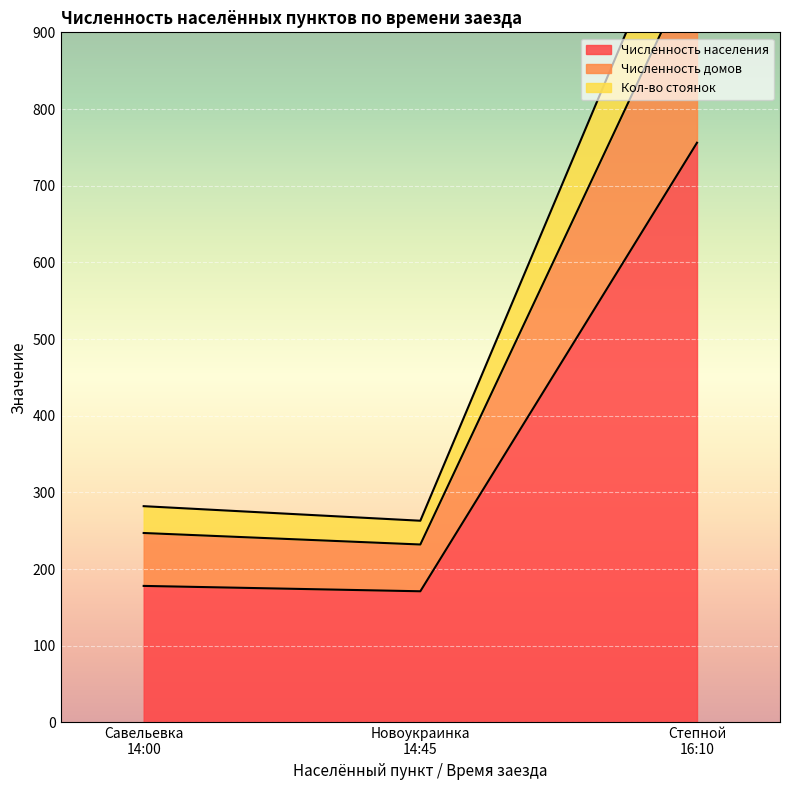

The value of Численность домов at Степной
16:10 is 645. True or false?

False